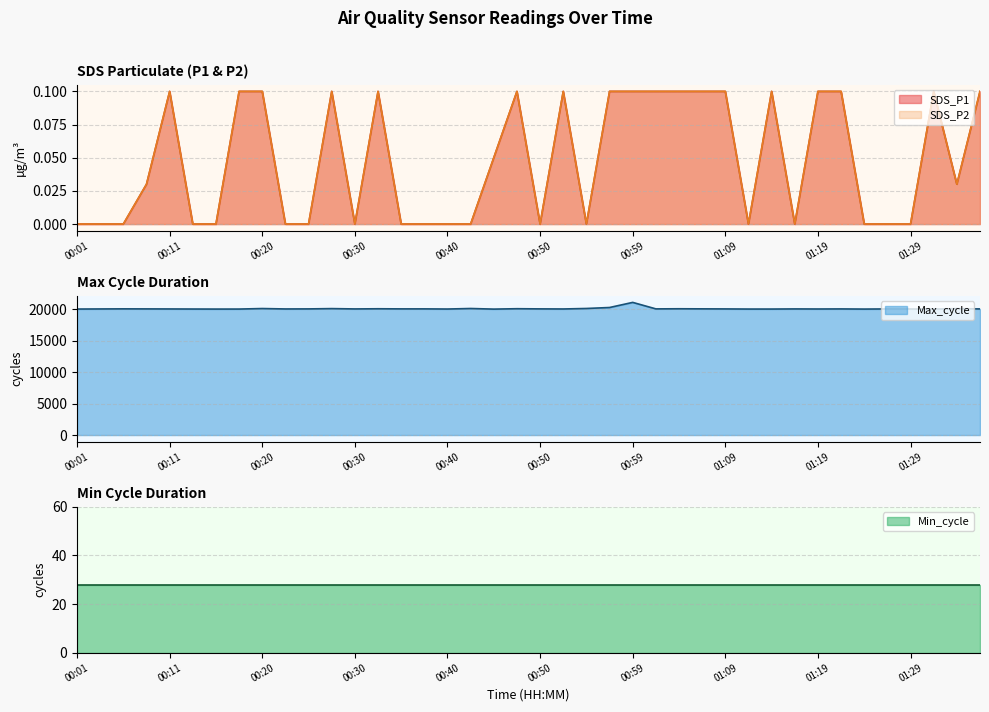

True or false: Max_cycle and SDS_P2 cross at least once.

False